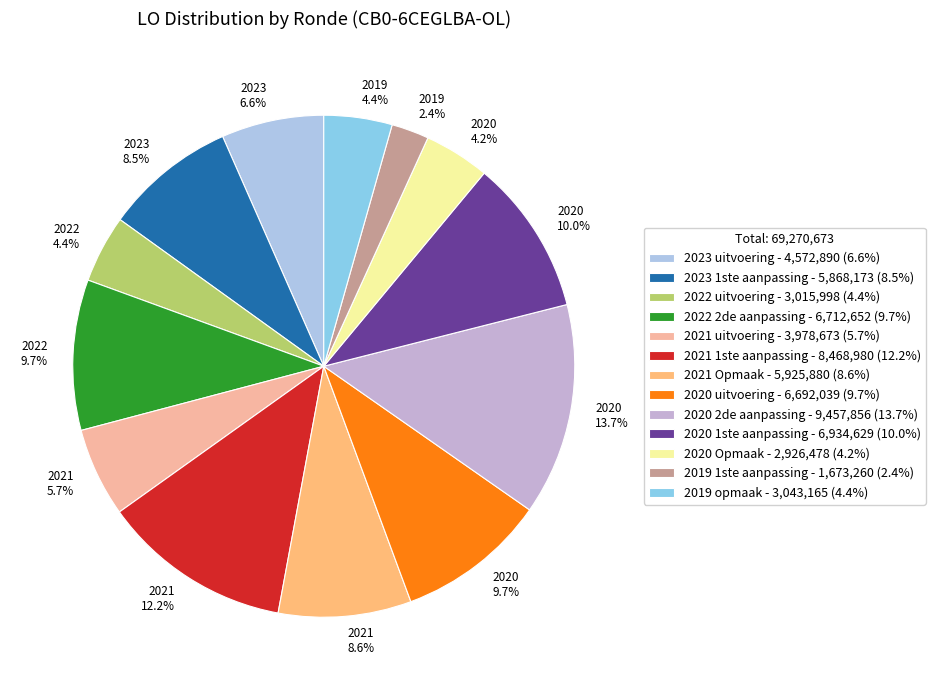

Count the number of slices in the pie.

13